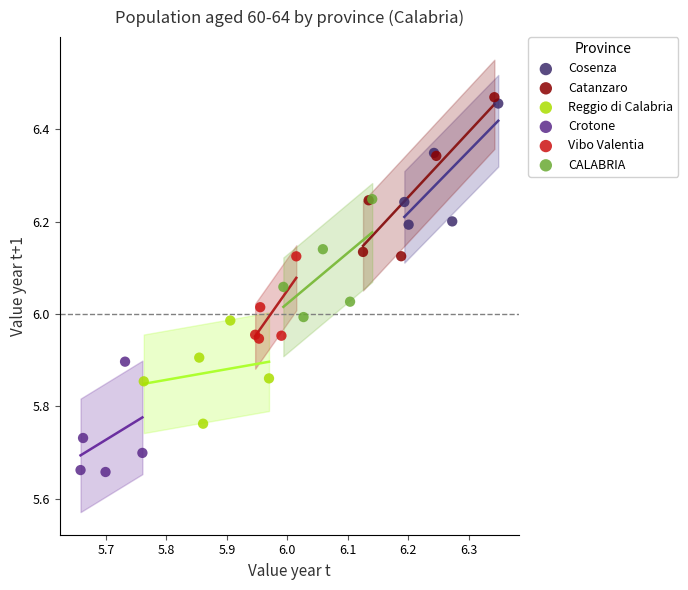

Which series has the largest Y range (max minus min)?

Catanzaro